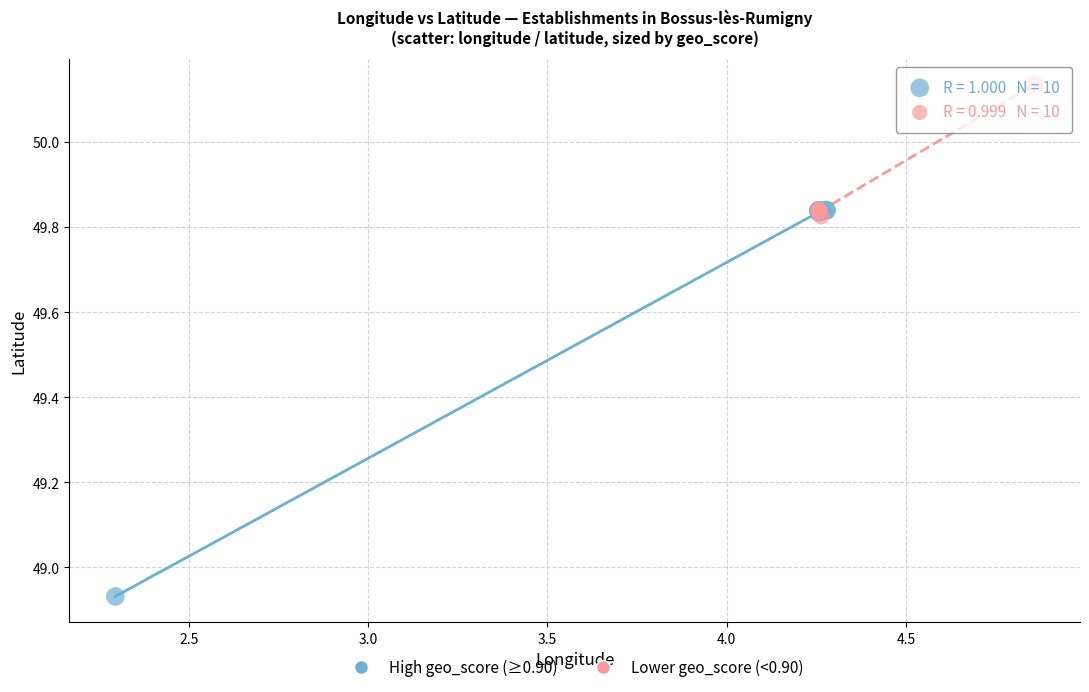

What are all the series names shown in the legend?

High geo_score (≥0.90), Lower geo_score (<0.90)